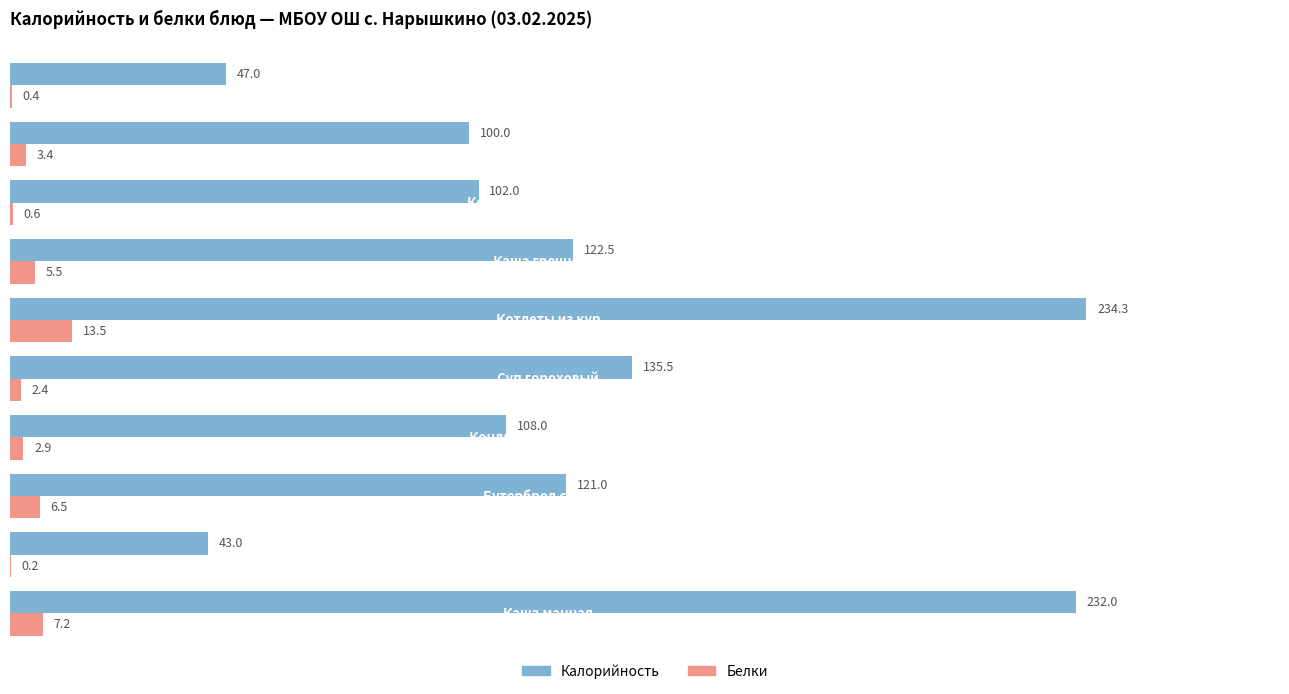

What is the maximum value shown in the chart?

234.3